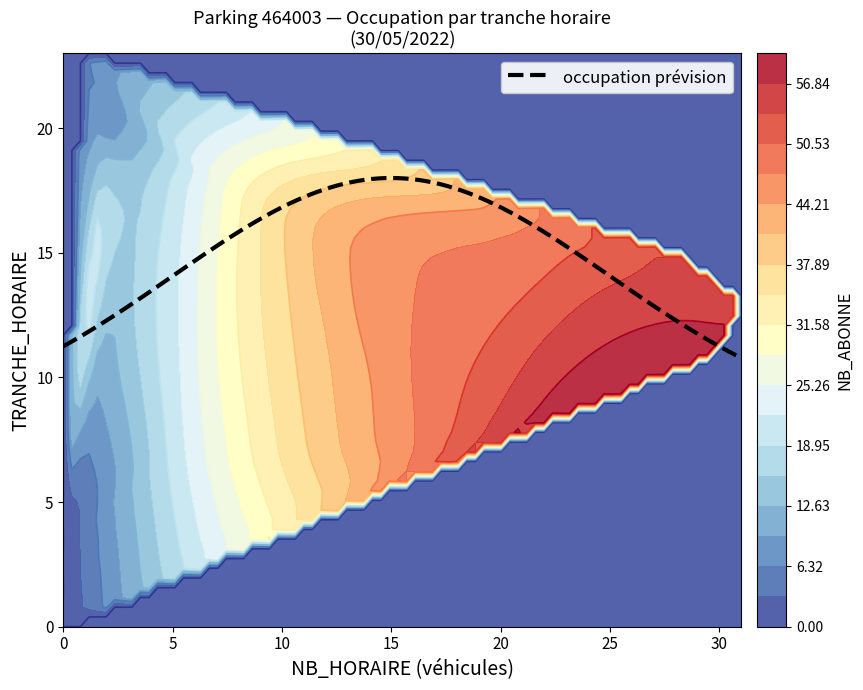

What is the total value across all series at 6?

98